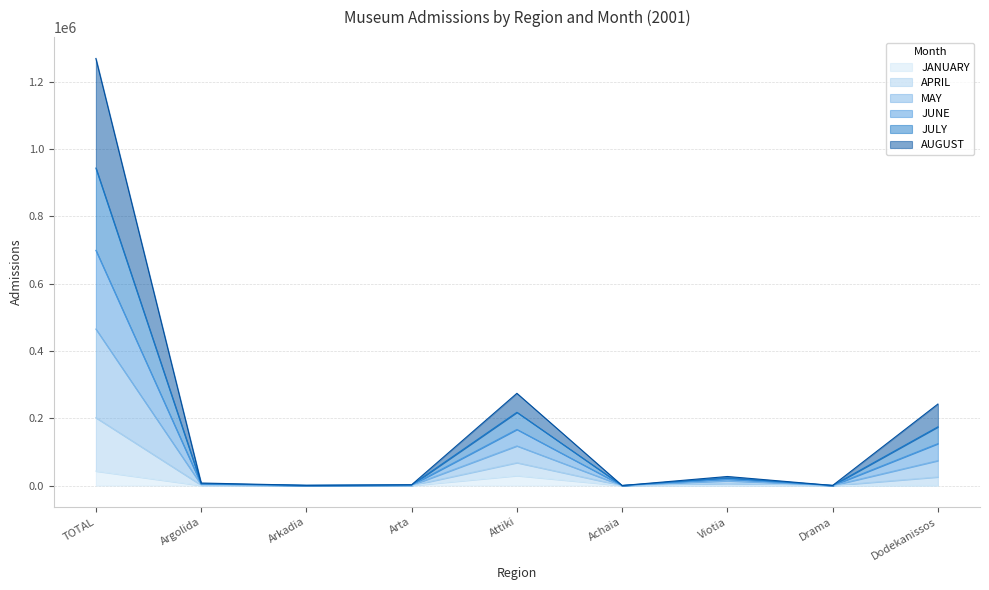

At which category is the sum across all series the highest?

TOTAL